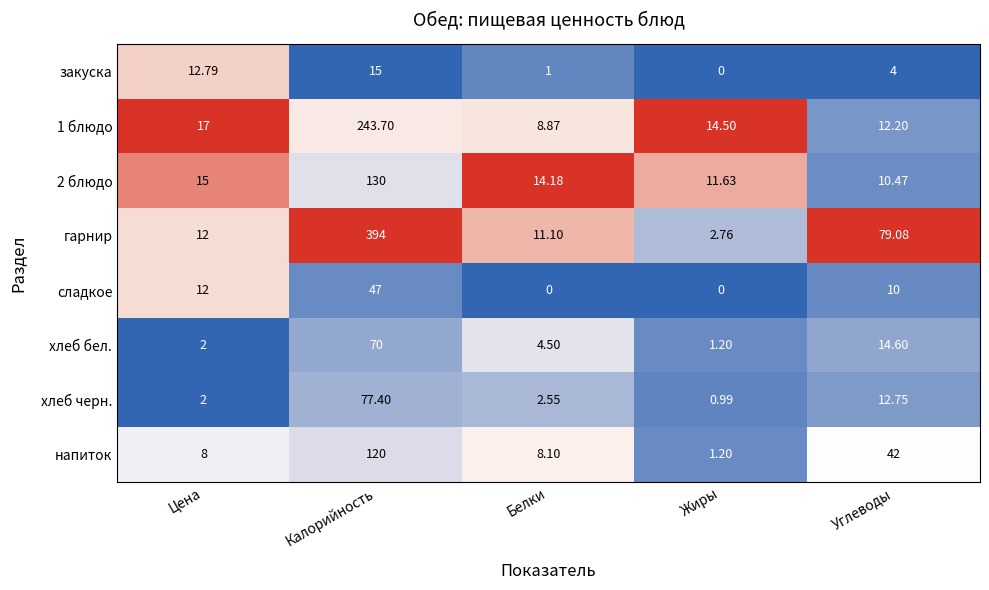

At which label does сладкое first exceed 10?

Цена